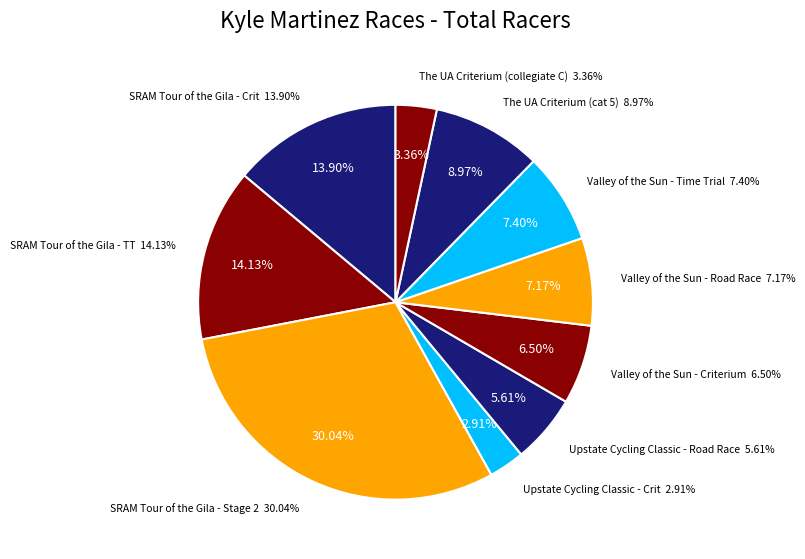

How many segments does this pie chart have?

10